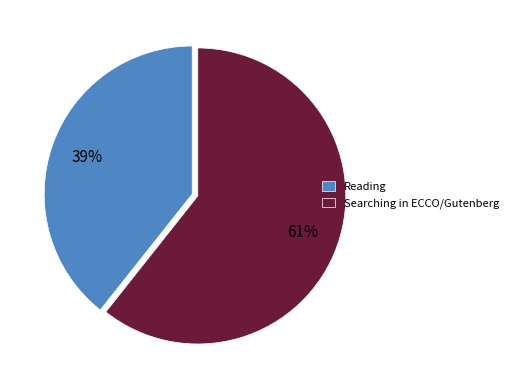

To the nearest percent, what is the average slice percentage?

50%